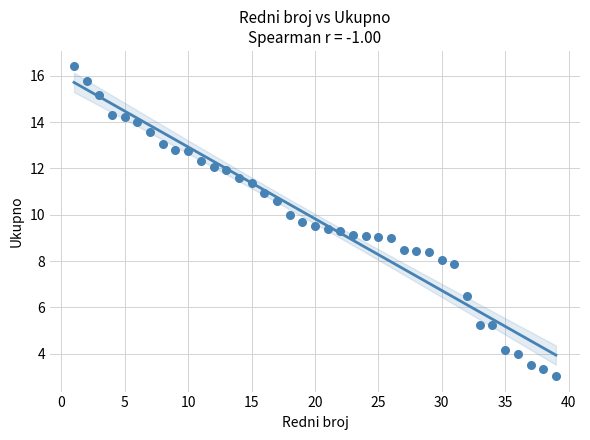

What is the range of Y values (max minus min)?

13.4